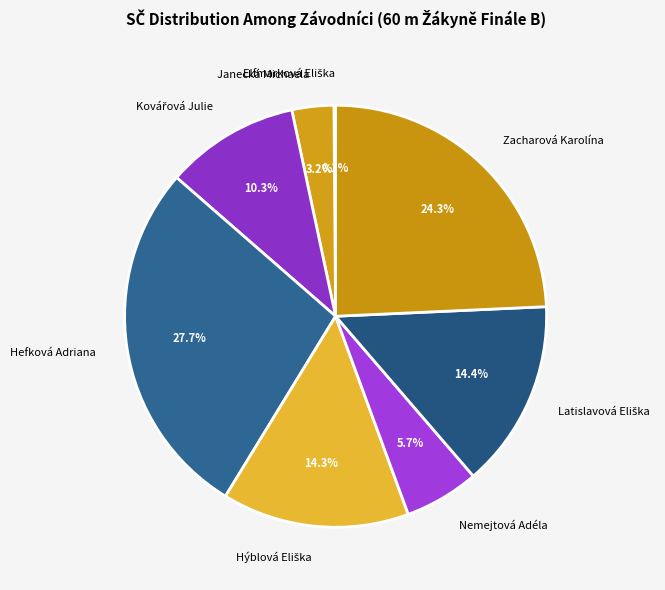

Do Nemejtová Adéla and Hefková Adriana together represent more than half of the pie?

No